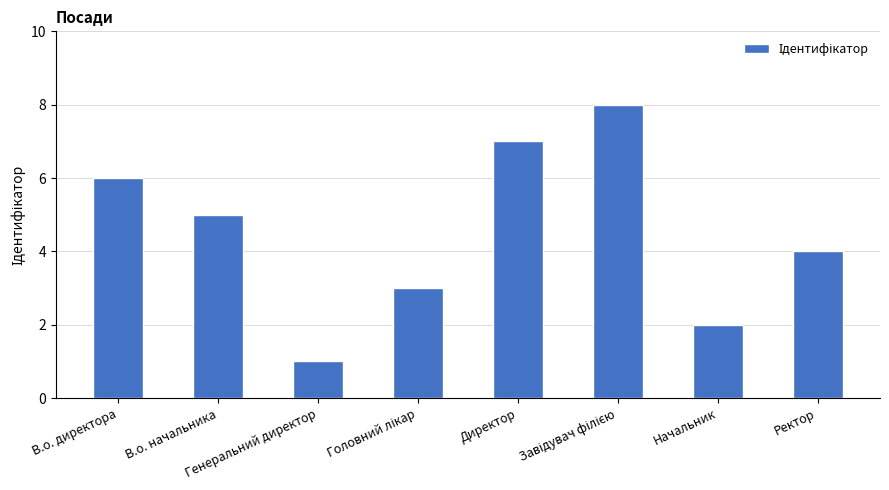

How many values are between 3 and 7?

5